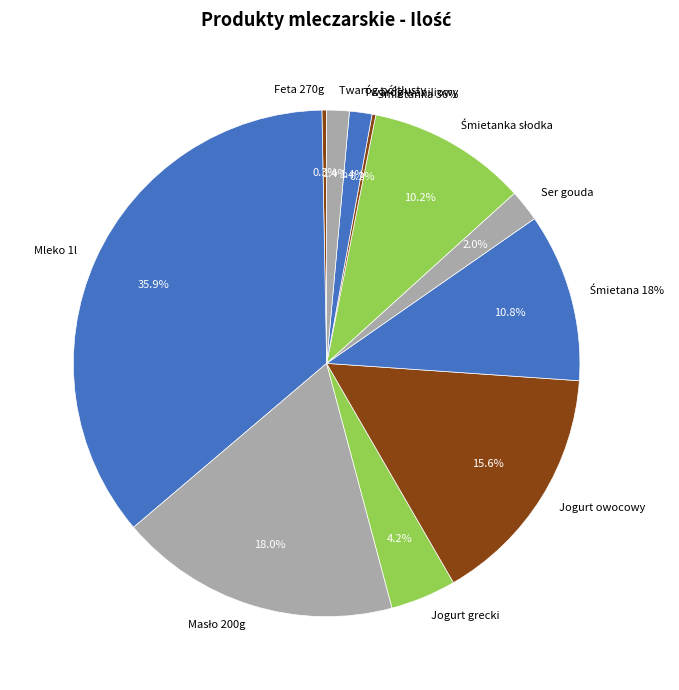

Rank the categories by value from highest to lowest.

Mleko 1l 3,2%, Masło min 82% tłuszczu ( 200 g), Jogurt owocowy 150g, śmietana kwaśna 18%, Śmietanka słodka uht 12% 500ml, jogurt naturalny gęsty typu greckiego, Ser żółty typu gouda, twaróg mielony waniliowy 1kg, twaróg półtłusty krajanka, ser typu feta półtłusta 12% 270g, Śmietanka 36% 500ml